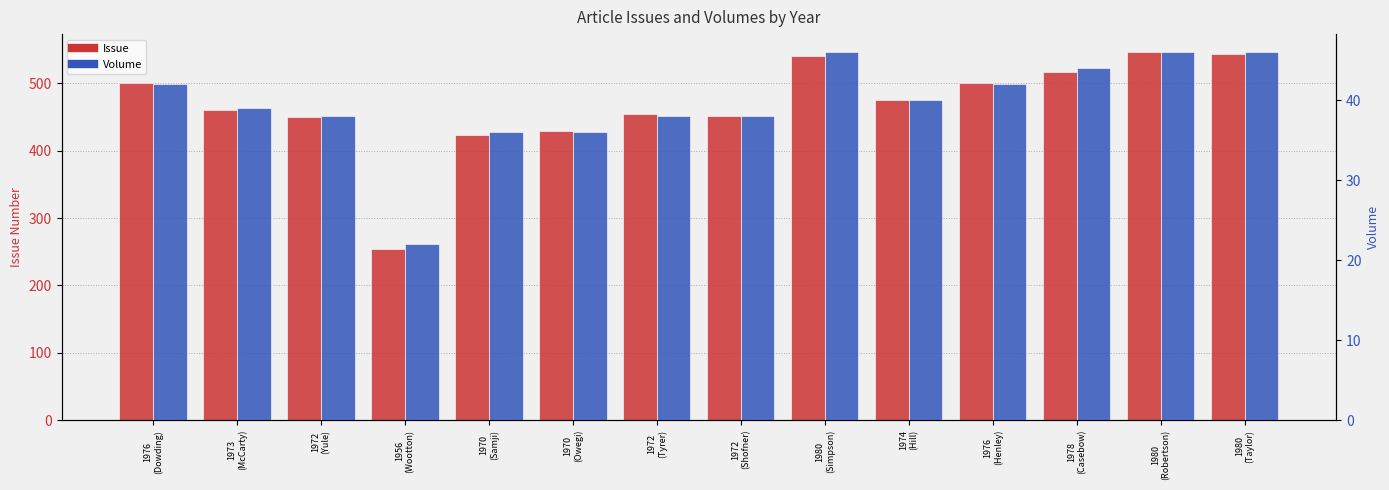

How many data points in Volume are less than 40?

7